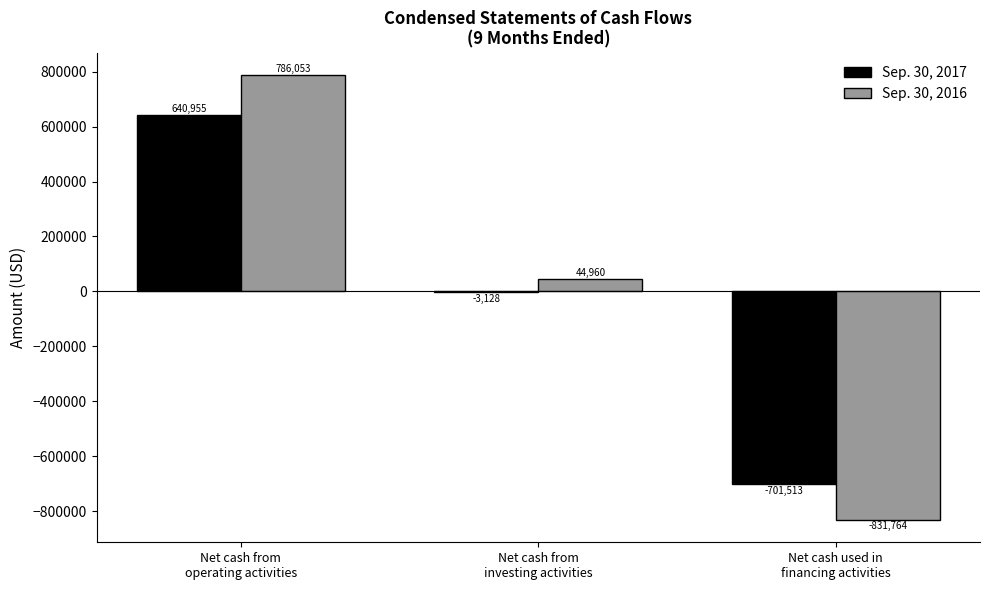

Where is Sep. 30, 2017 nearest to the value -30279?

Net cash from
investing activities